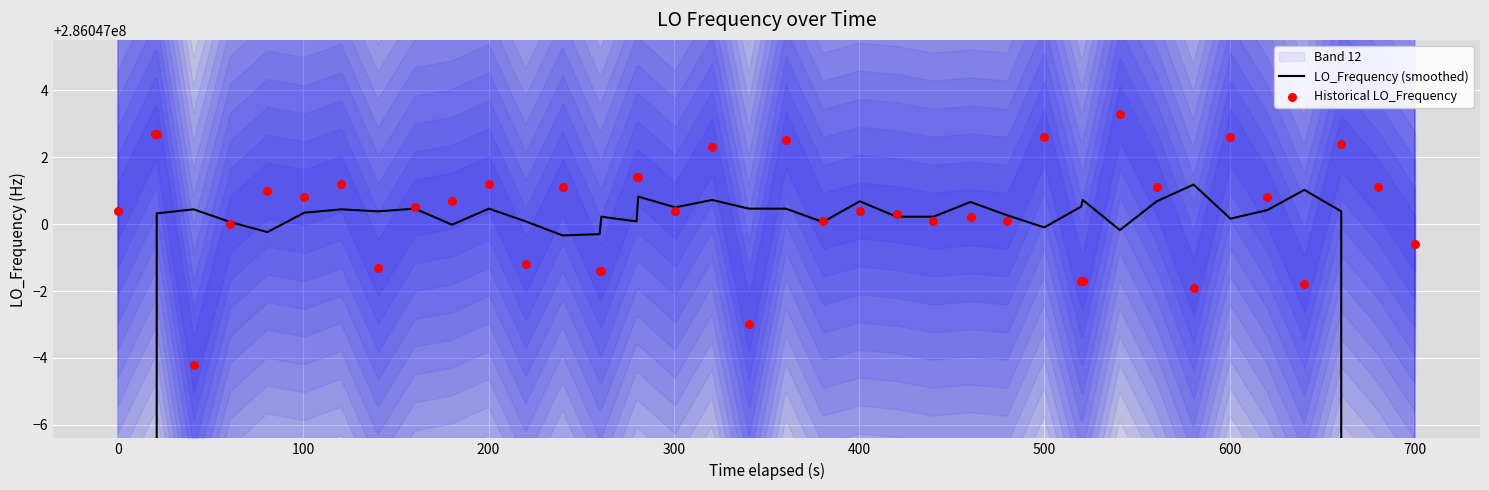

Which series has the largest total across all categories?

Historical LO_Frequency